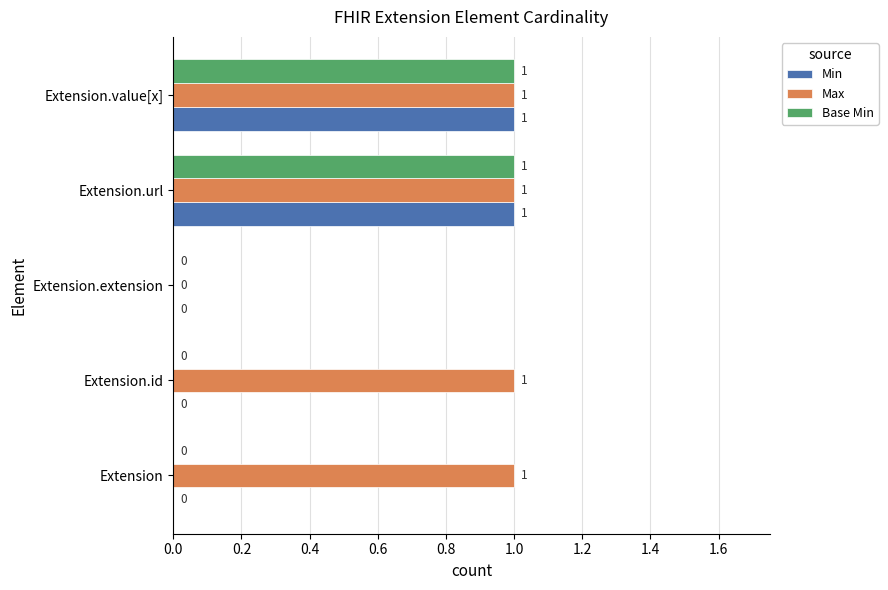

What is the sum of all Max values?

4